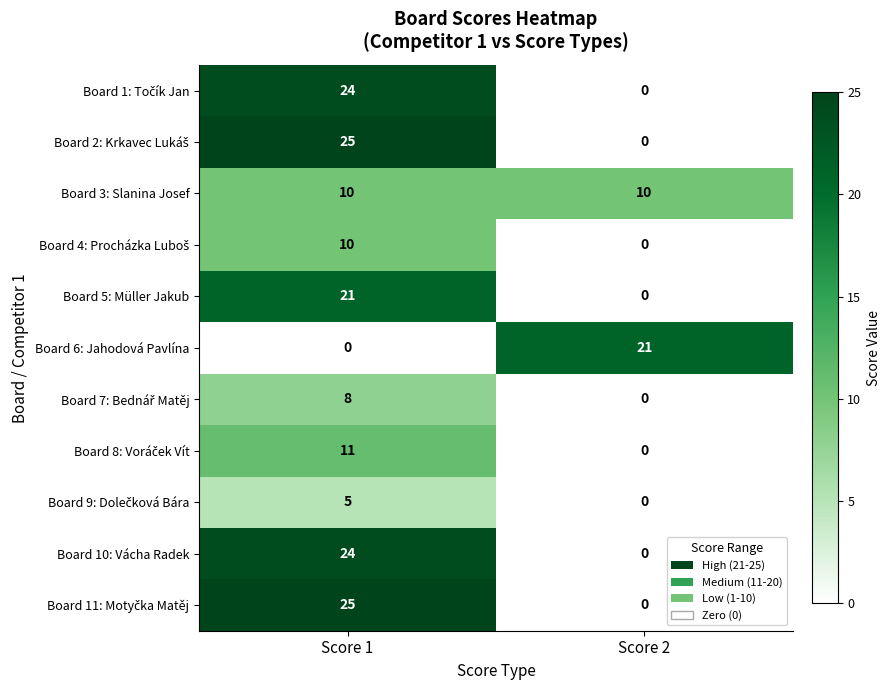

What is the spread (max minus min) of values at Score 2?

21